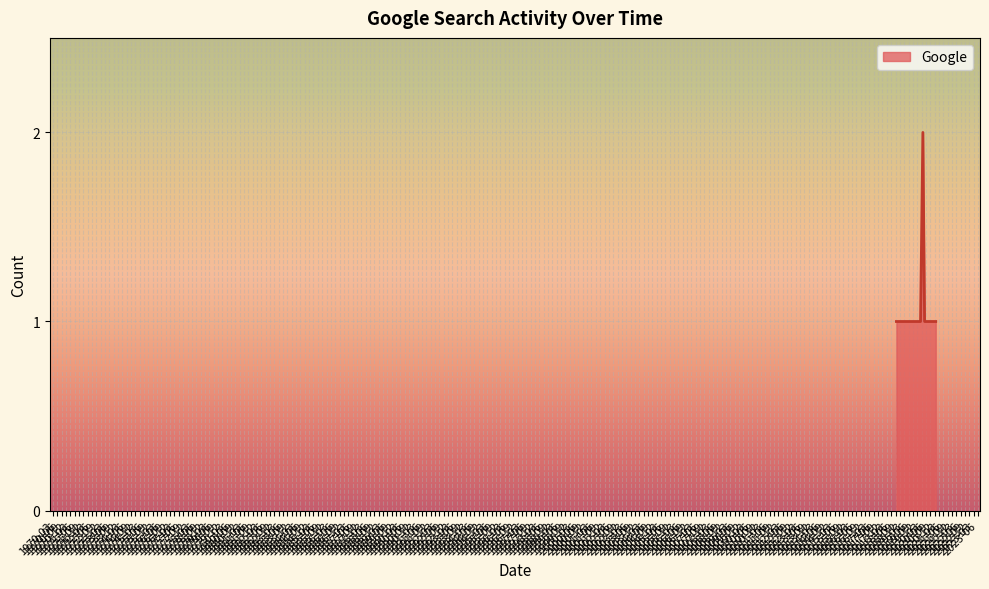

Does the chart display data point markers on the line(s)?

No